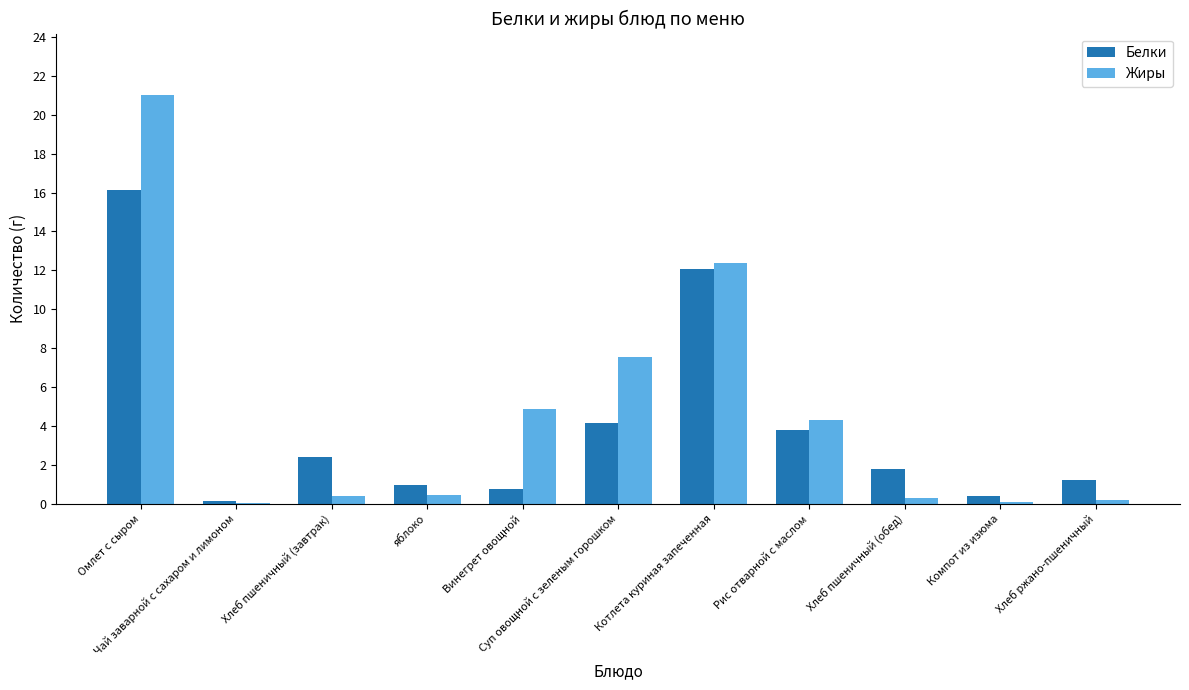

What are all the series names shown in the legend?

Белки, Жиры